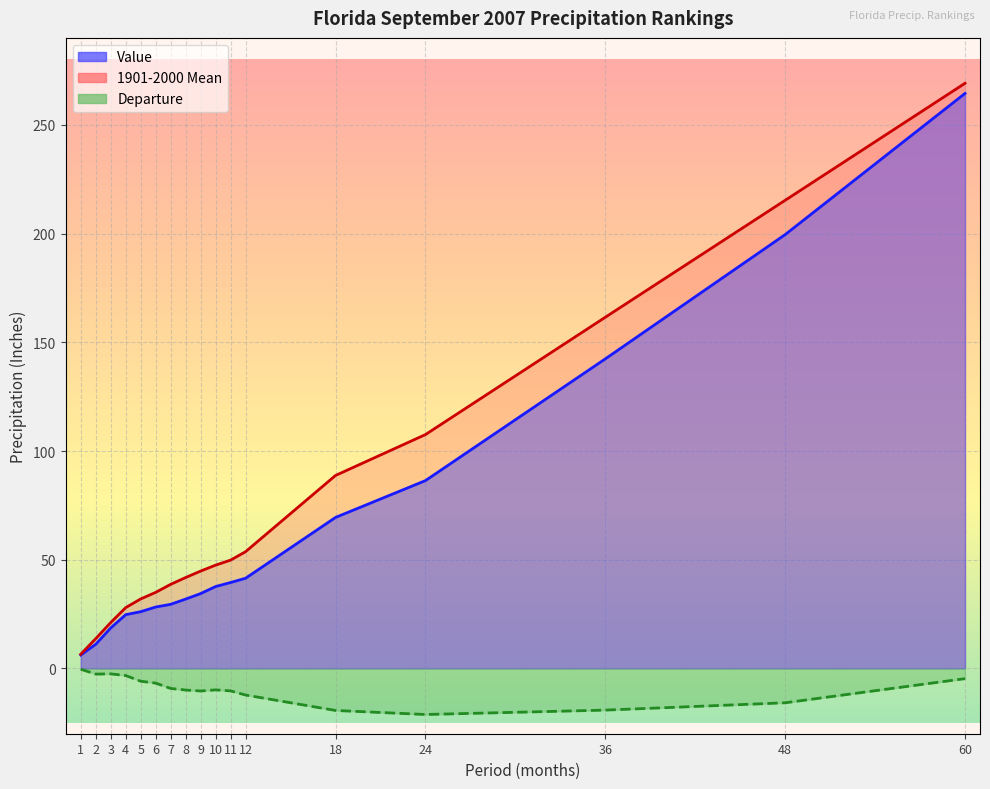

Rank the series by their maximum value, from highest to lowest.

1901-2000 Mean, Value, Departure